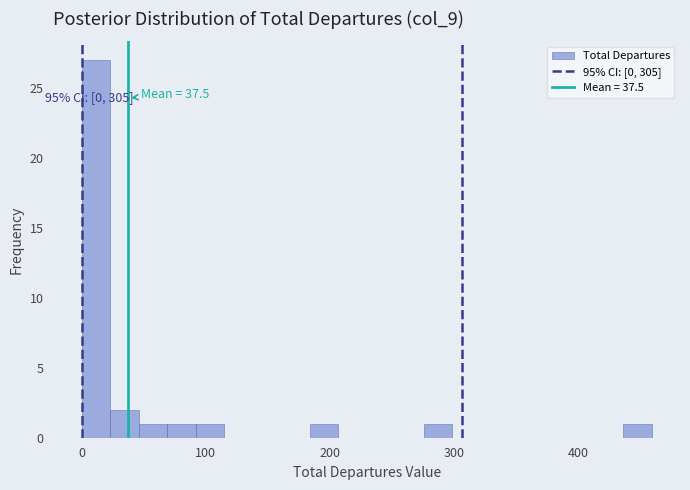

Read against the x-axis, roughly where is the centre of the tallest bar?

10